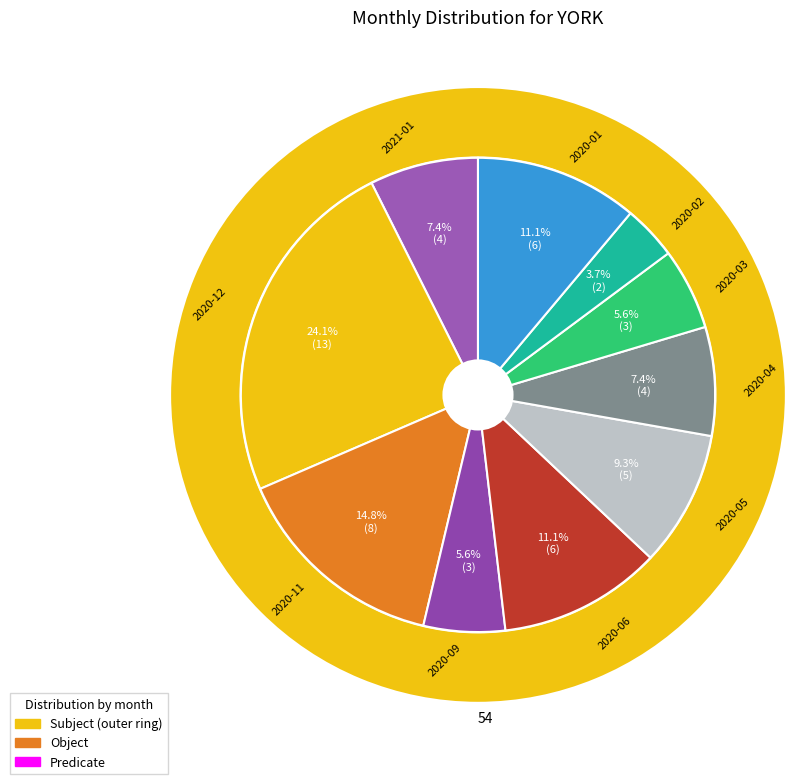

What portion of the pie excludes 2020-07?

100.0%